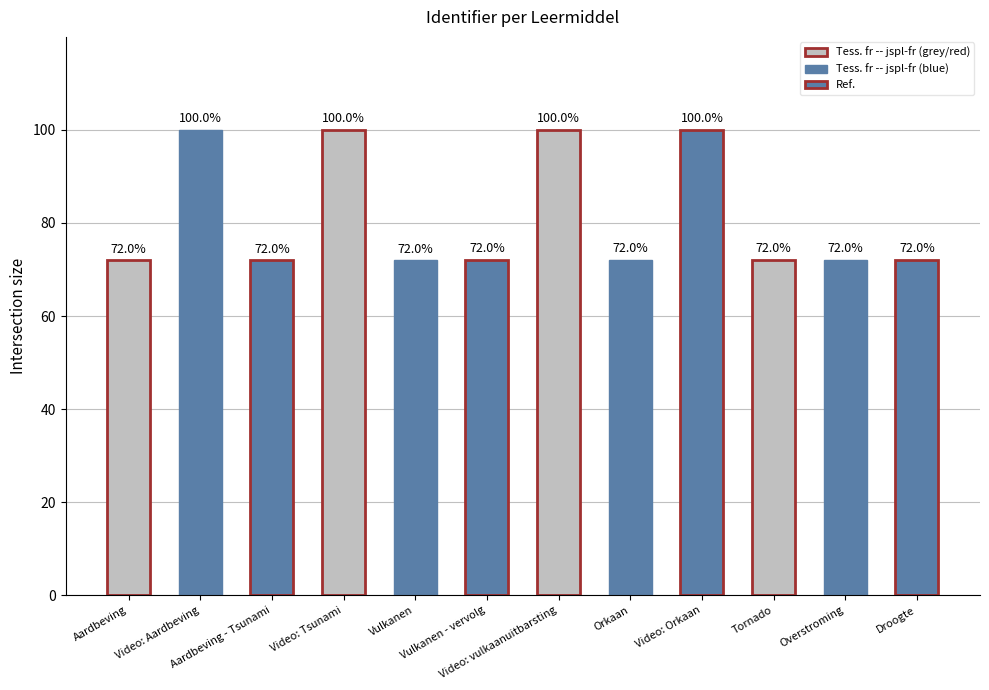

What is the value of the 8th bar from the left?

72.0